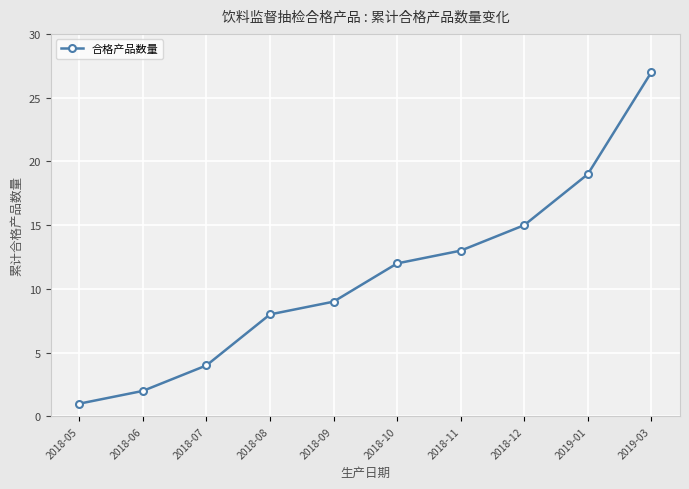

What is the ratio of the value at 2019-03 to the value at 2018-09?

3.0